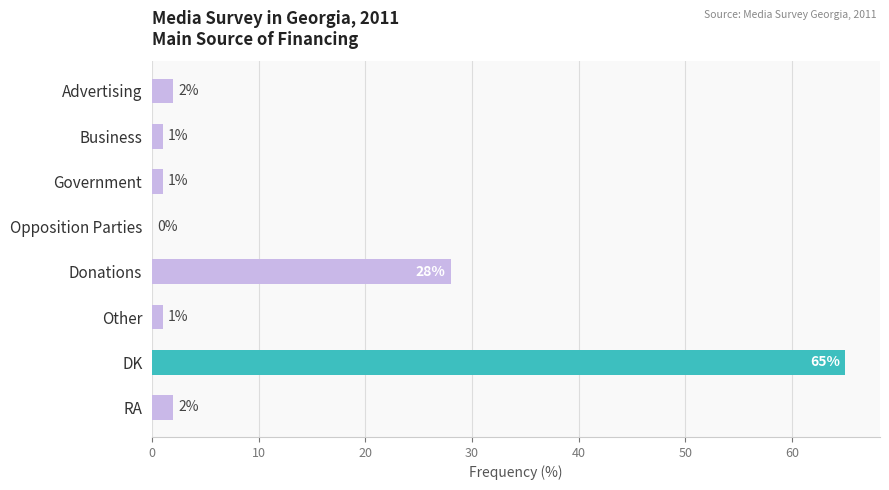

What is the sum of all values?

100